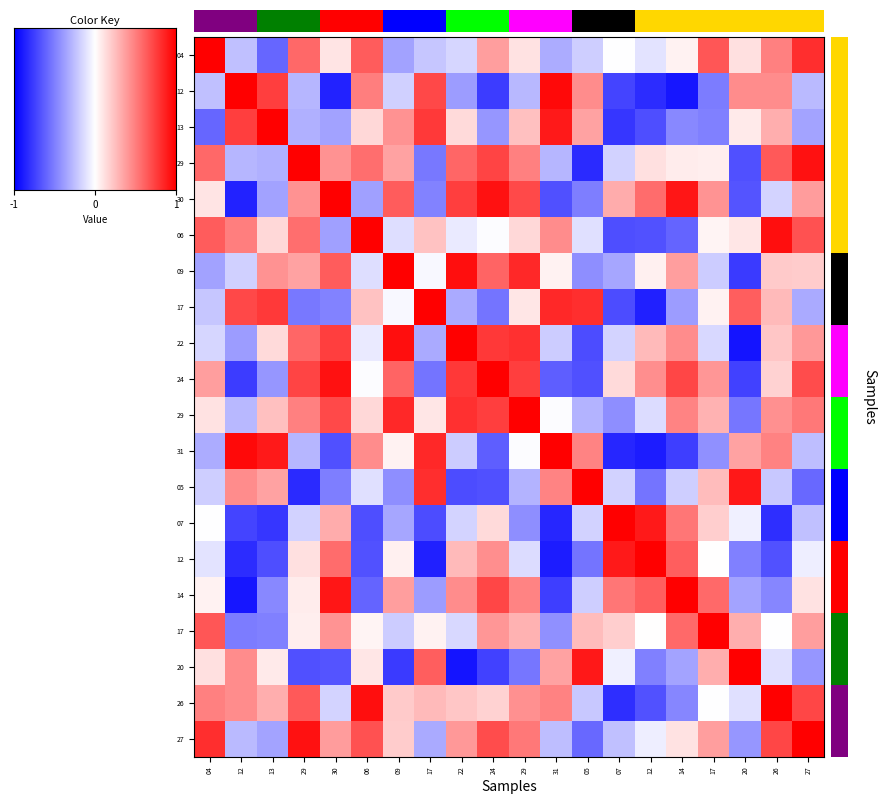

At how many categories does at least one series exceed 0?

20